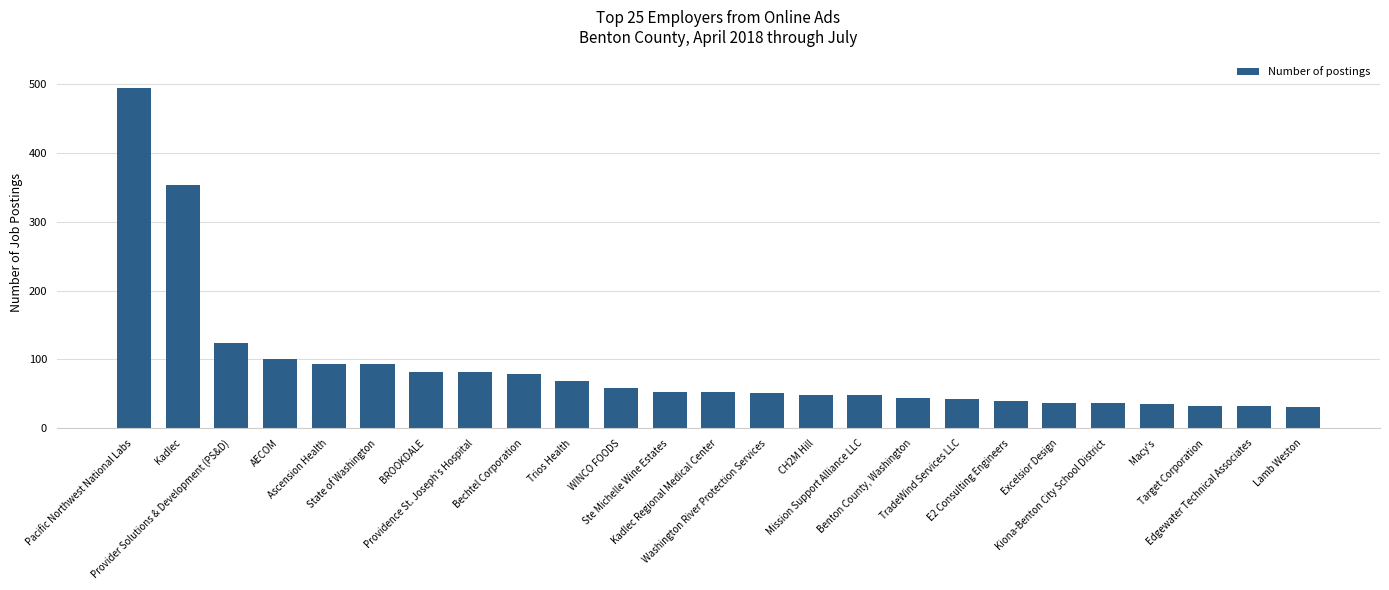

How many categories are shown in the chart?

25